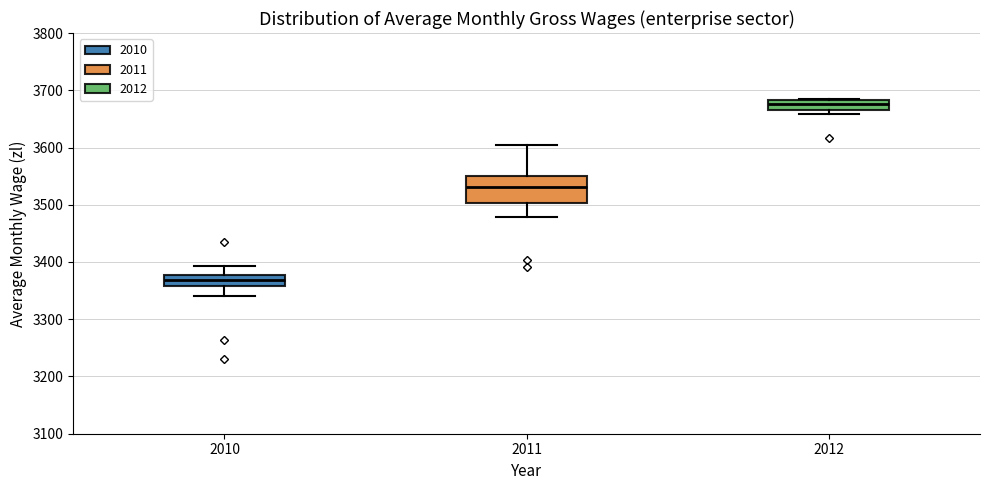

Which box is the tallest, from its lower edge to its upper edge?

2011